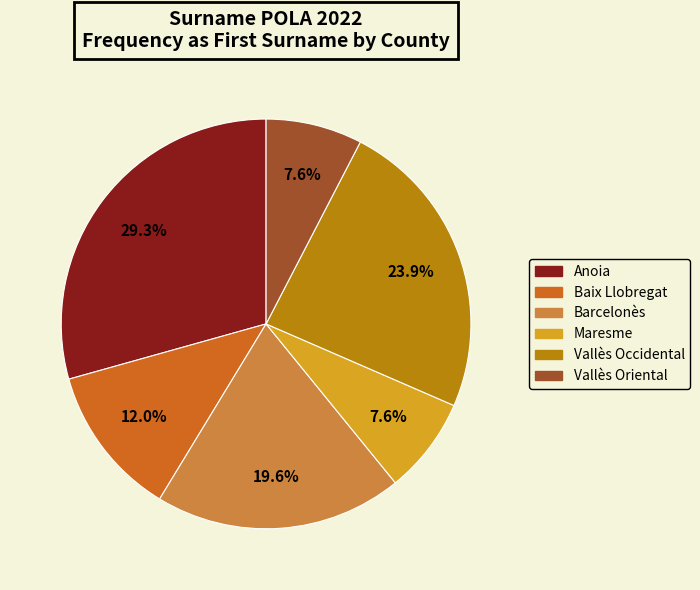

Which has a higher value, Baix Llobregat or Barcelonès?

Barcelonès